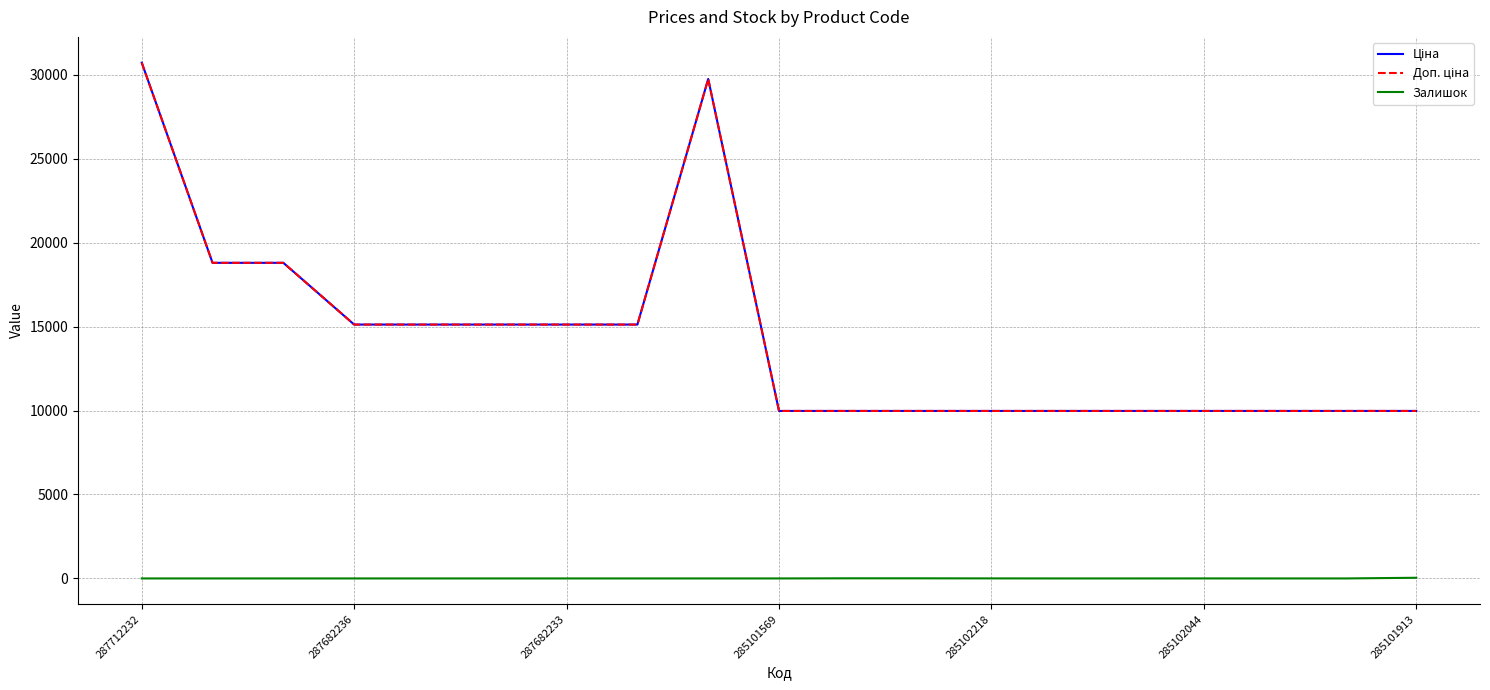

Where is the first local maximum for Ціна?

8